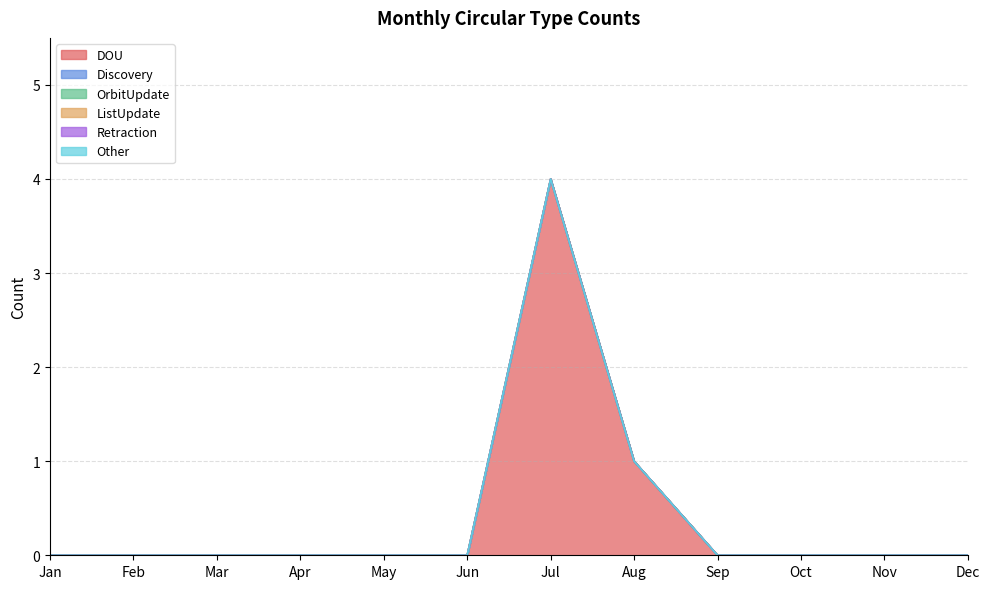

Which category has the highest value in the ListUpdate series?

Jan